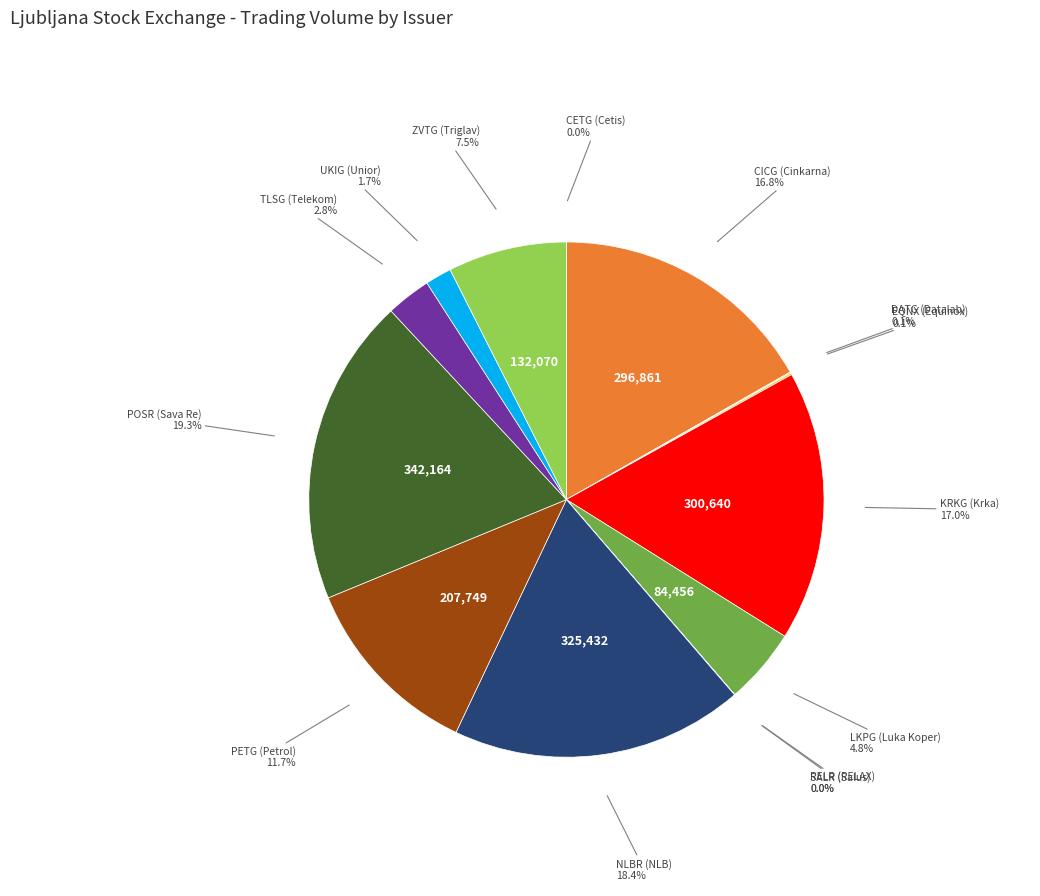

Does any single category account for the majority?

No